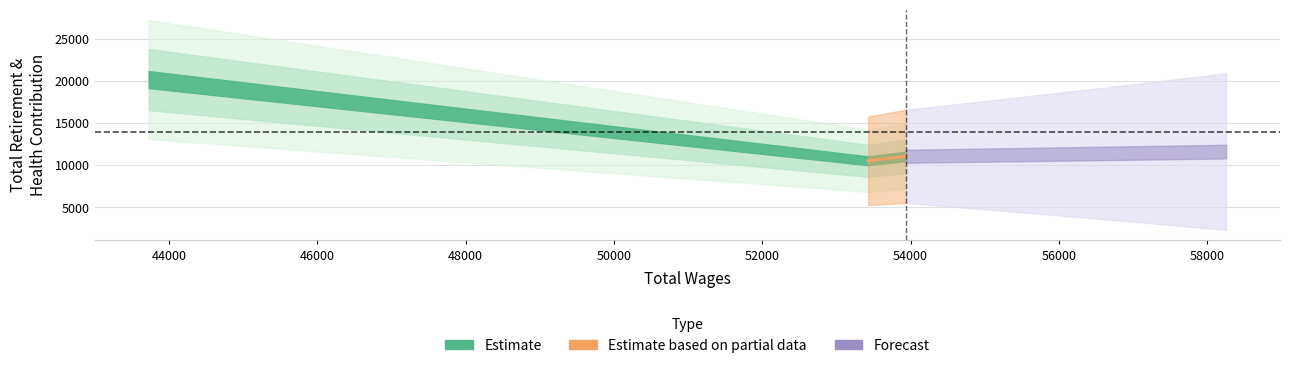

The chart shows a value of 28897 at 43725.0. True or false?

False